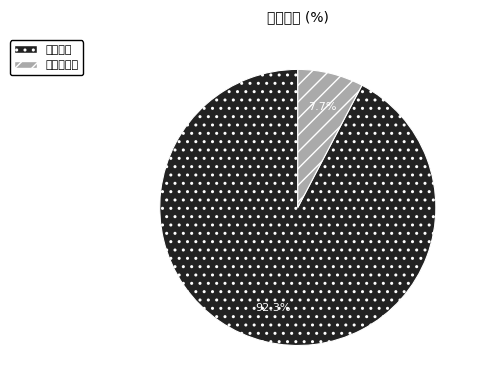

Rank the categories by value from lowest to highest.

消防车驾驶, 灭火救援